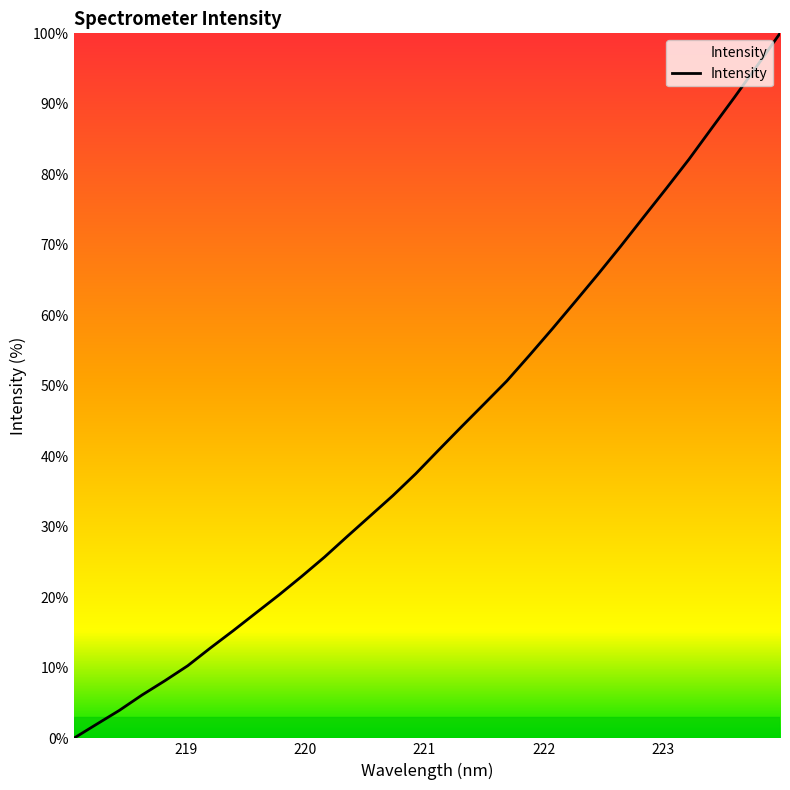

What is the difference between the second highest and second lowest values?

93.4